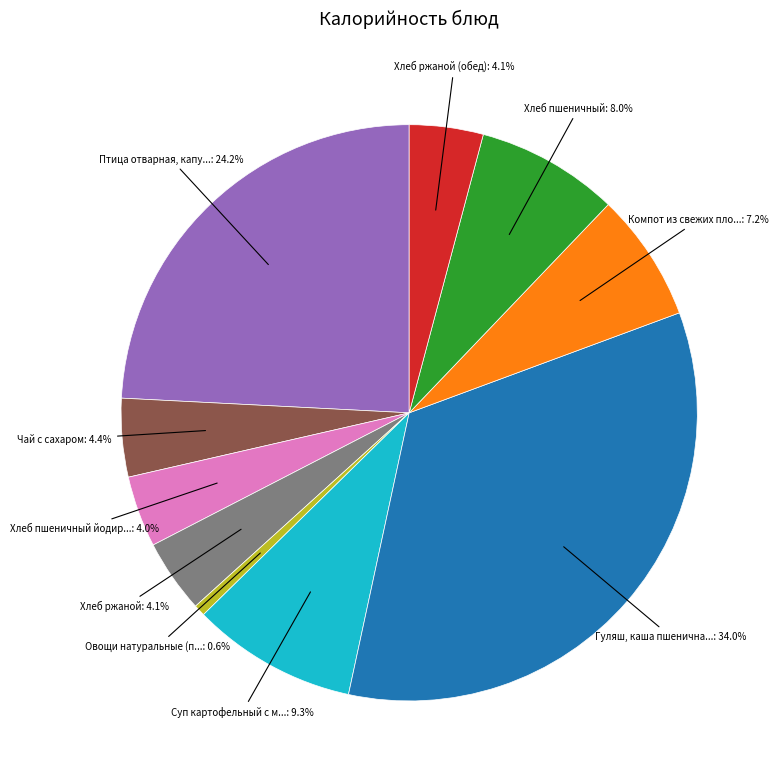

Is there any slice that represents more than half of the pie?

No